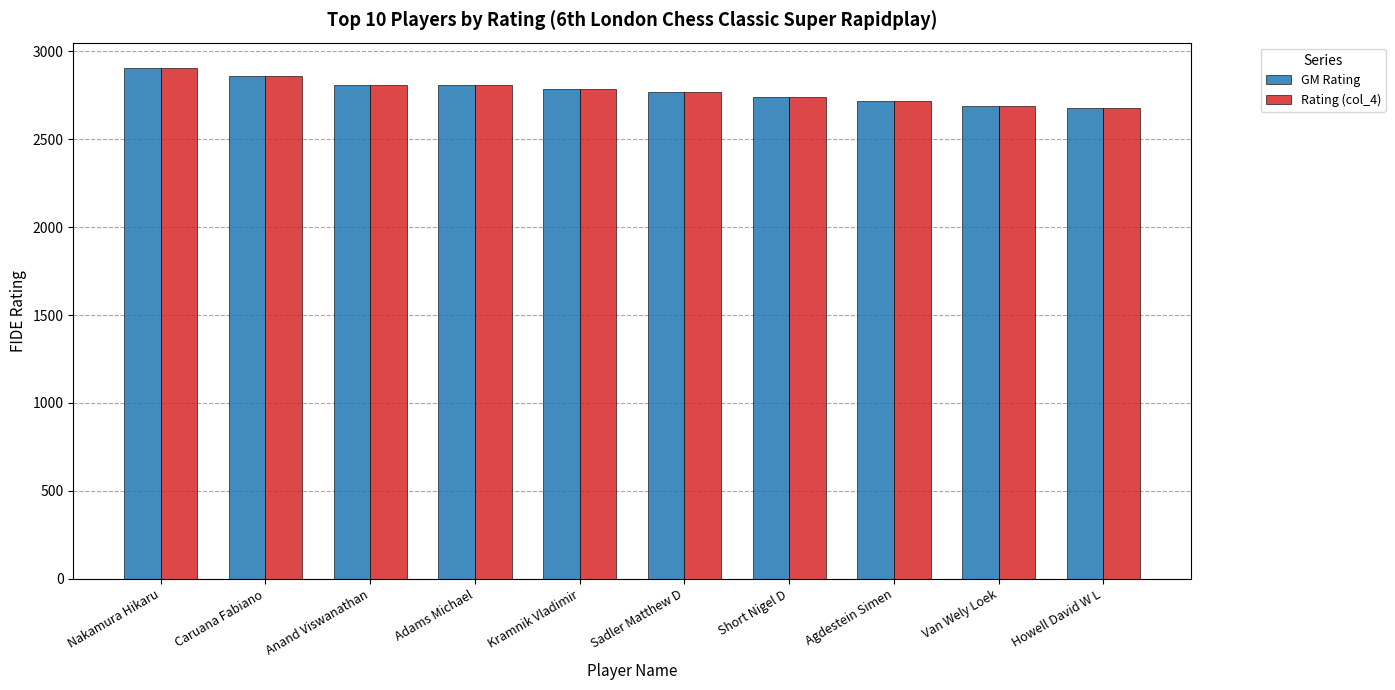

What is the total value across all series at Howell David W L?

5360